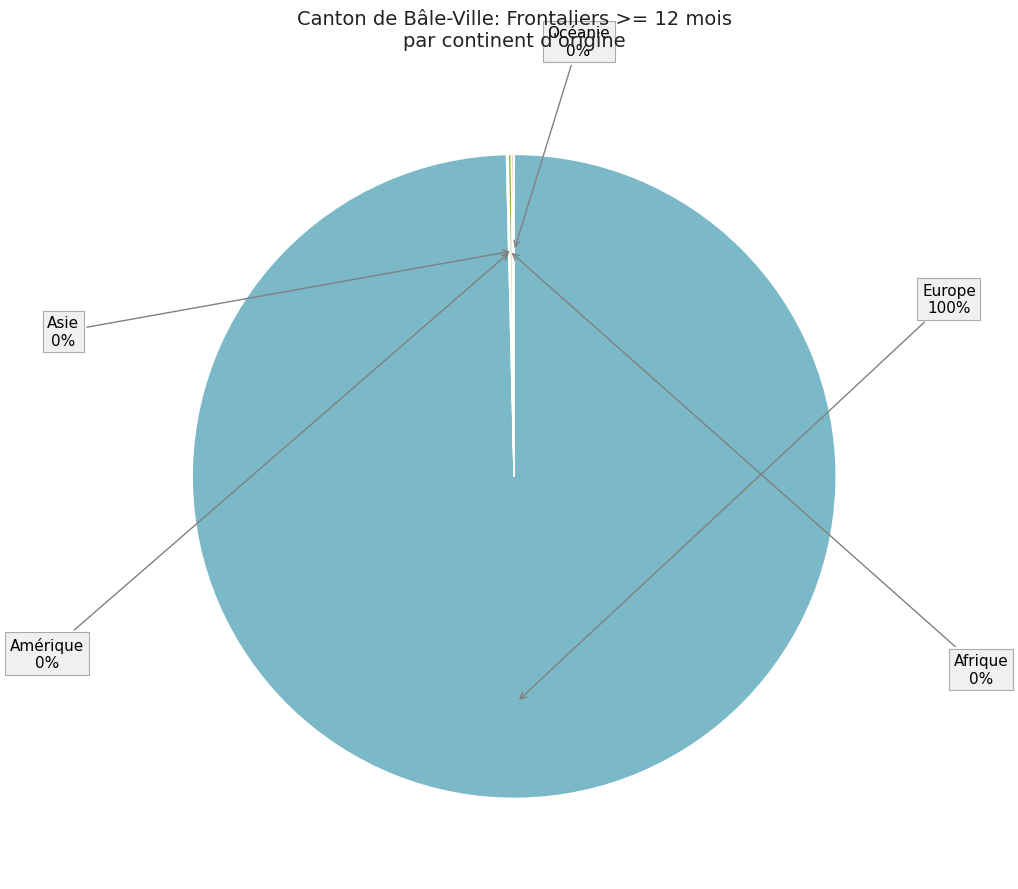

To the nearest percent, what is the difference between the largest and smallest slice percentages?

100%